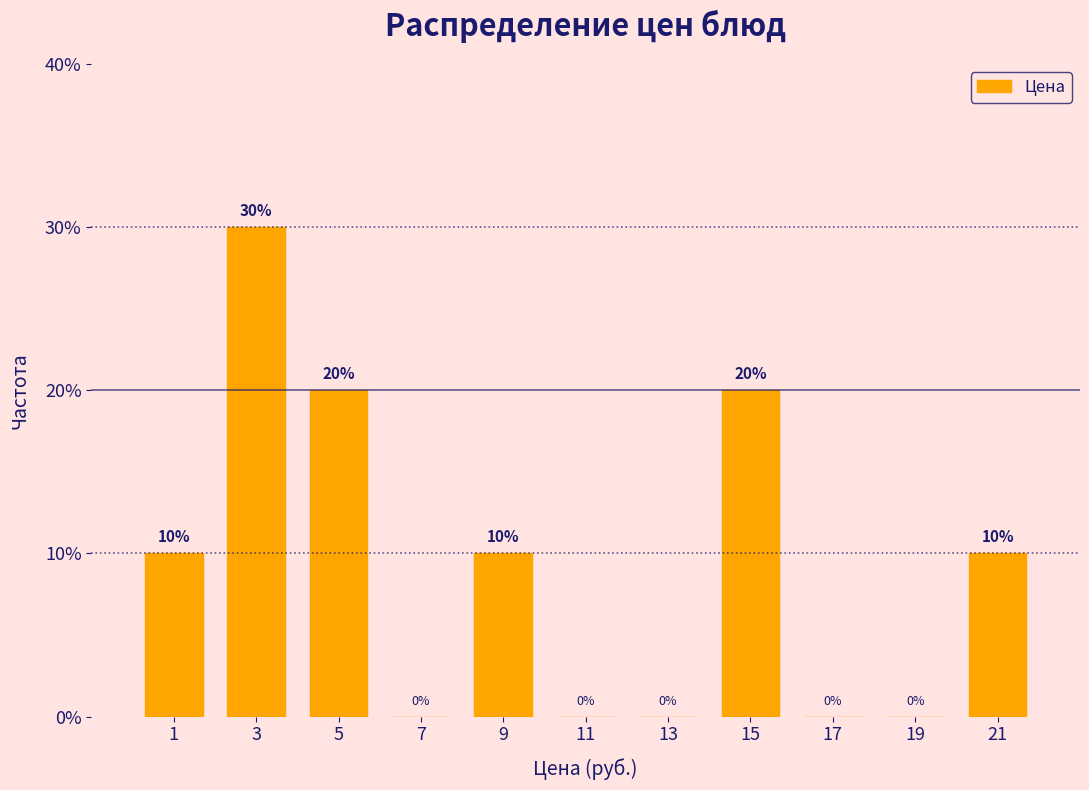

Reading left to right, list every bar in this chart as the range it spans on the x-axis followed by its height.

0 to 2: 10
2 to 4: 30
4 to 6: 20
6 to 8: 0
8 to 10: 10
10 to 12: 0
12 to 14: 0
14 to 16: 20
16 to 18: 0
18 to 20: 0
20 to 22: 10